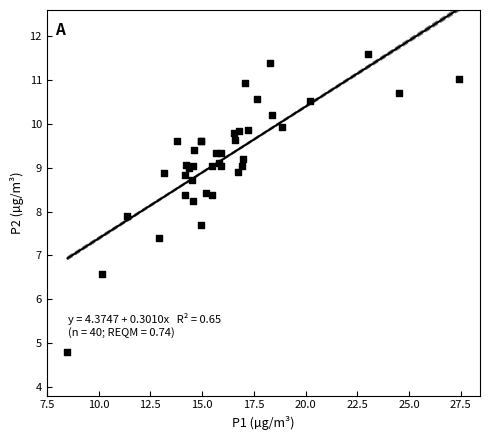

What Y value in the scatter plot is closest to 8?

7.9